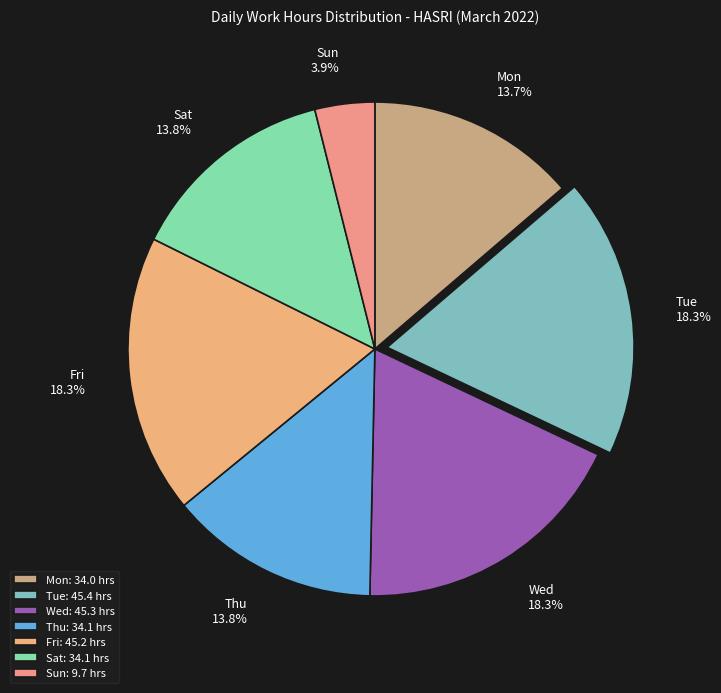

Is there any slice that represents more than half of the pie?

No